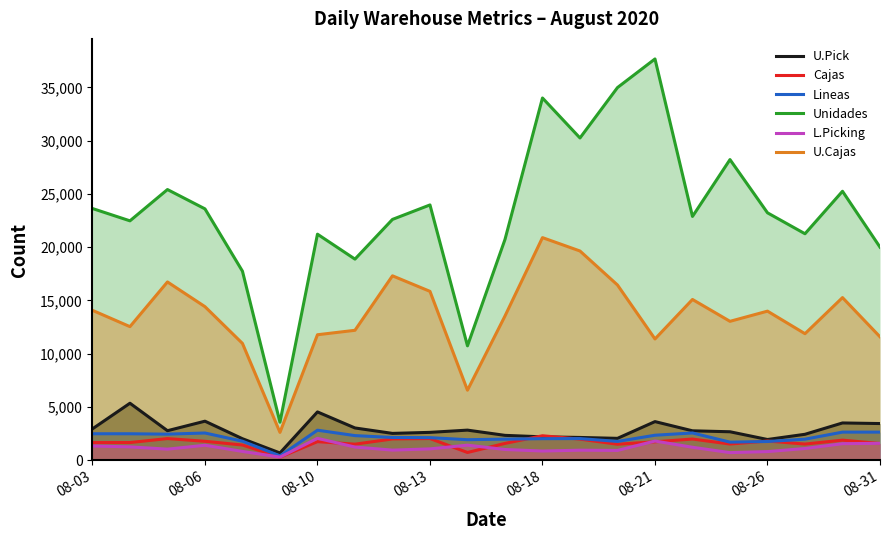

Which series has the largest total across all categories?

Unidades